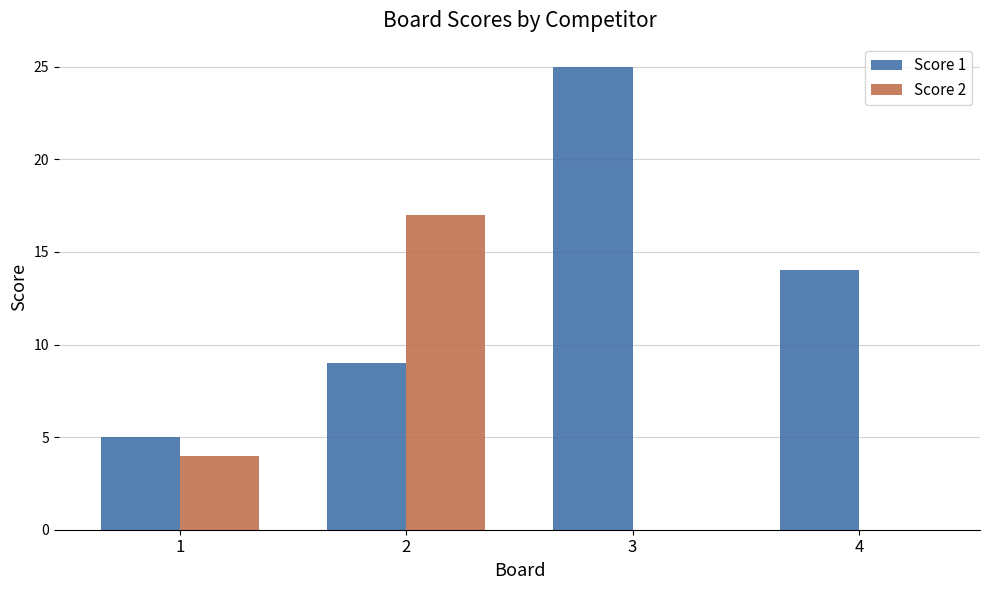

The value of Score 2 at 3 is 0. True or false?

True